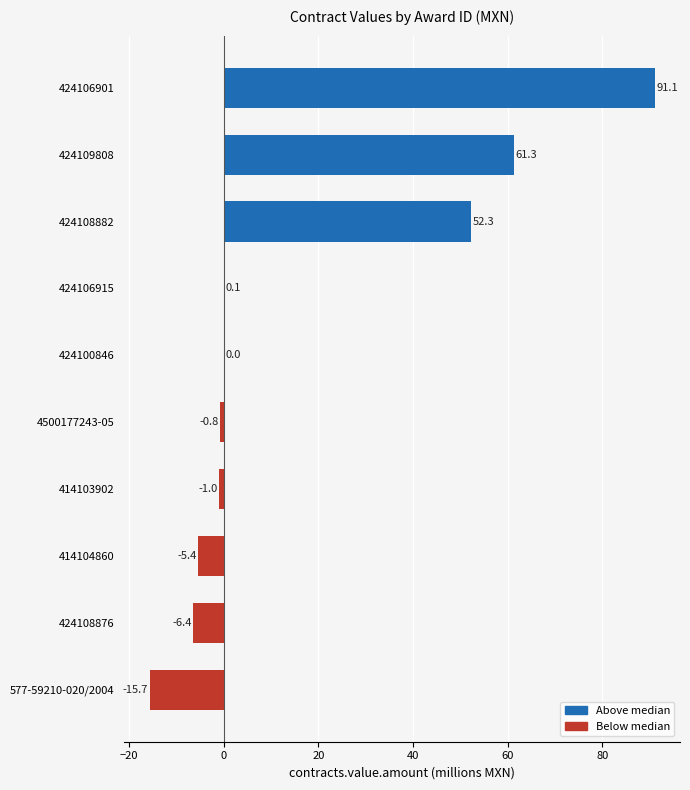

How many distinct data groups are displayed?

1